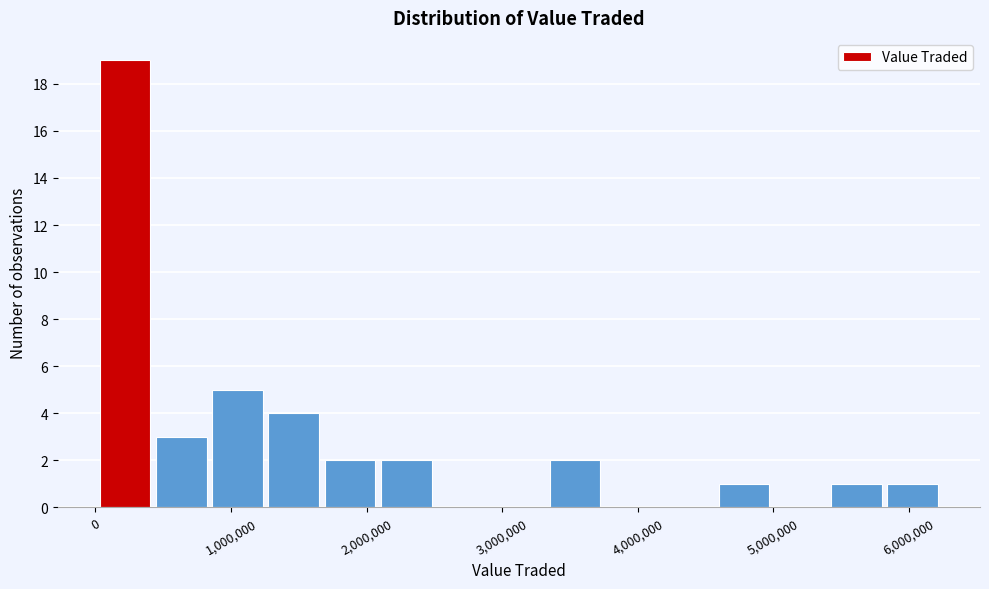

Reading left to right, list every bar in this chart as the range it spans on the x-axis followed by its height. Neither the bar edges nor the heights are printed on the chart, so give them approximately, as read against the axes.

0 to 400000: 19
400000 to 800000: 3
800000 to 1300000: 5
1300000 to 1700000: 4
1700000 to 2100000: 2
2100000 to 2500000: 2
2500000 to 2900000: 0
2900000 to 3300000: 0
3300000 to 3700000: 2
3700000 to 4200000: 0
4200000 to 4600000: 0
4600000 to 5000000: 1
5000000 to 5400000: 0
5400000 to 5800000: 1
5800000 to 6200000: 1